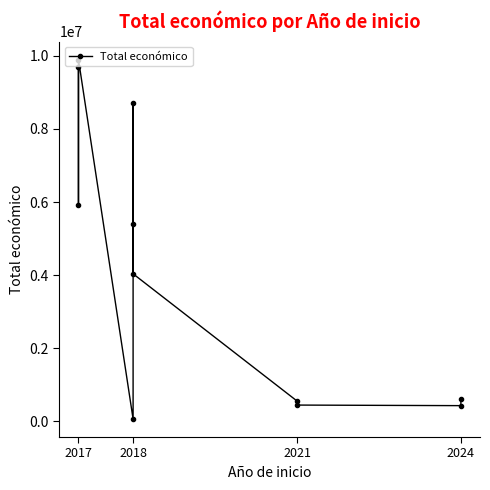

The chart shows a value of 5385177 at 2018. True or false?

True